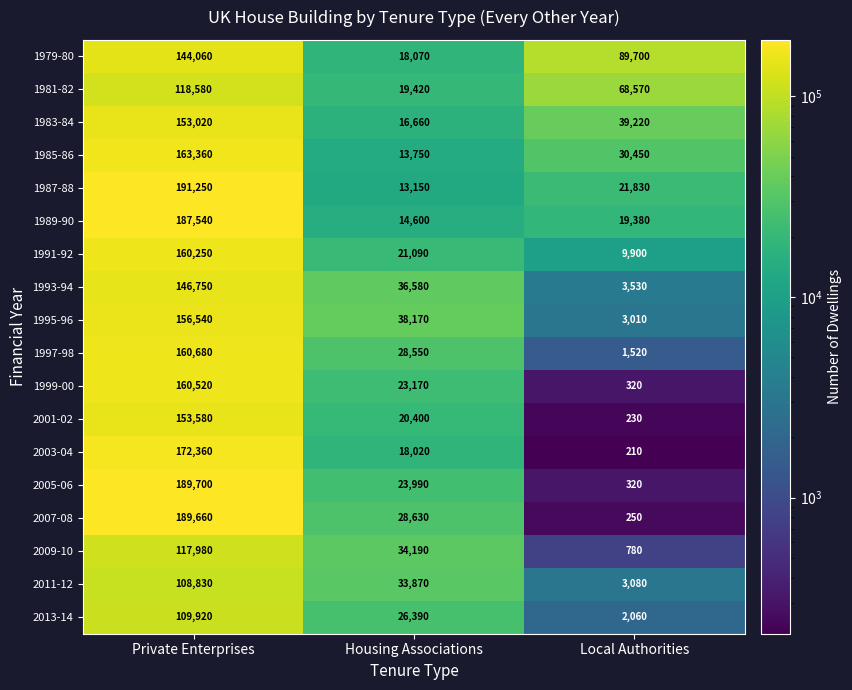

What is the total value across all series at Local Authorities?

294360